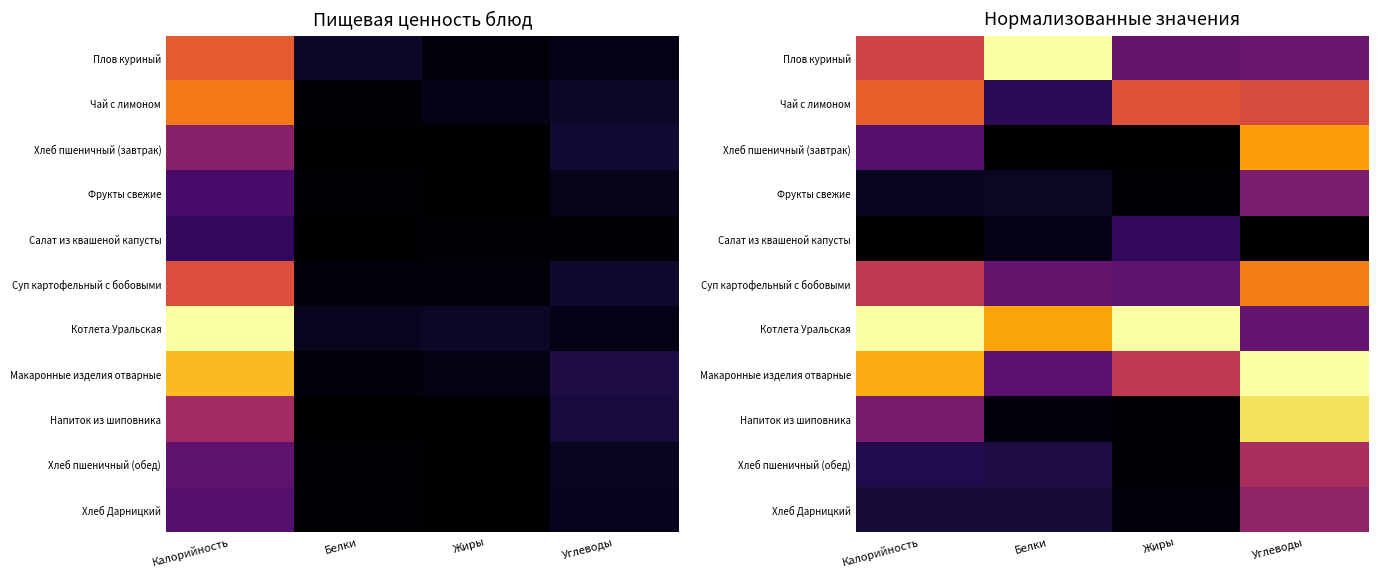

Rank the series at Белки from highest to lowest value.

Плов куриный, Котлета Уральская, Суп картофельный с бобовыми, Макаронные изделия отварные, Чай с лимоном, Хлеб пшеничный (обед), Хлеб Дарницкий, Фрукты свежие, Салат из квашеной капусты, Напиток из шиповника, Хлеб пшеничный (завтрак)